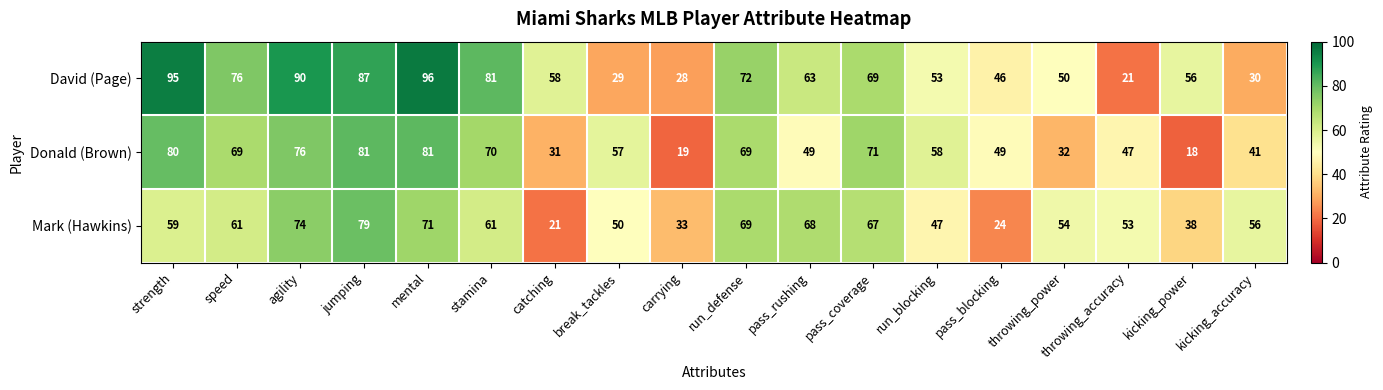

What is the difference between the Mark (Hawkins) values at kicking_power and jumping?

41